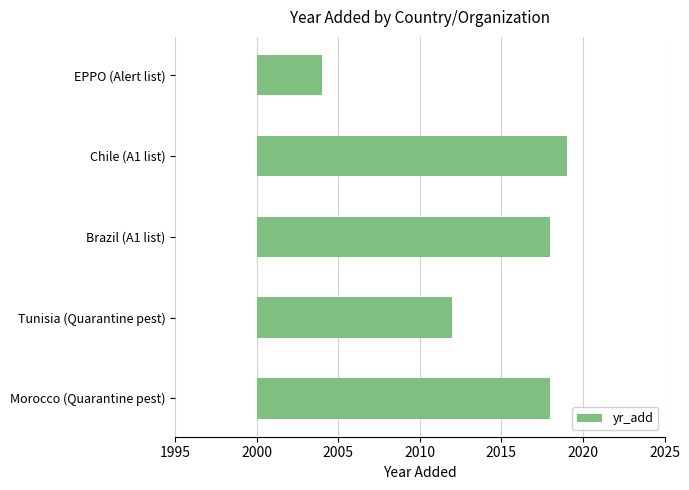

Are the bars horizontal?

Yes